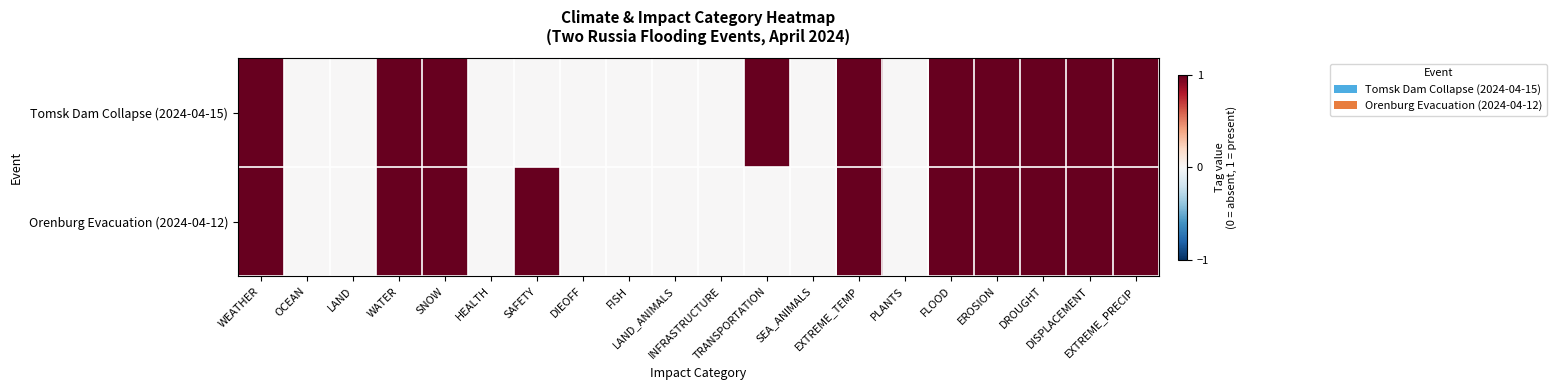

What is the greatest value displayed?

1